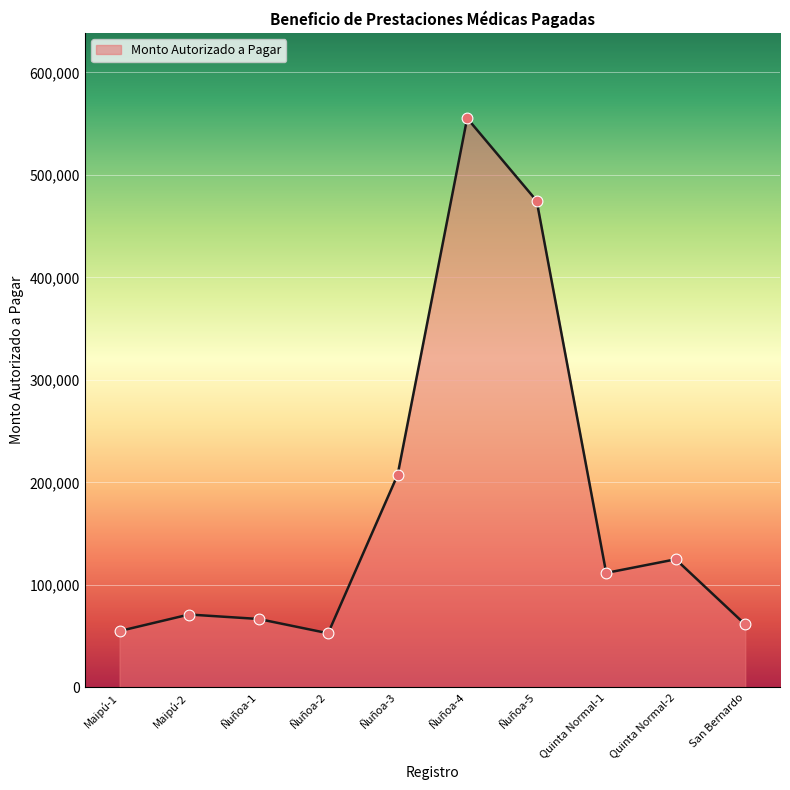

Approximately how many times larger is the value at Ñuñoa-2 compared to Ñuñoa-3?

0.3